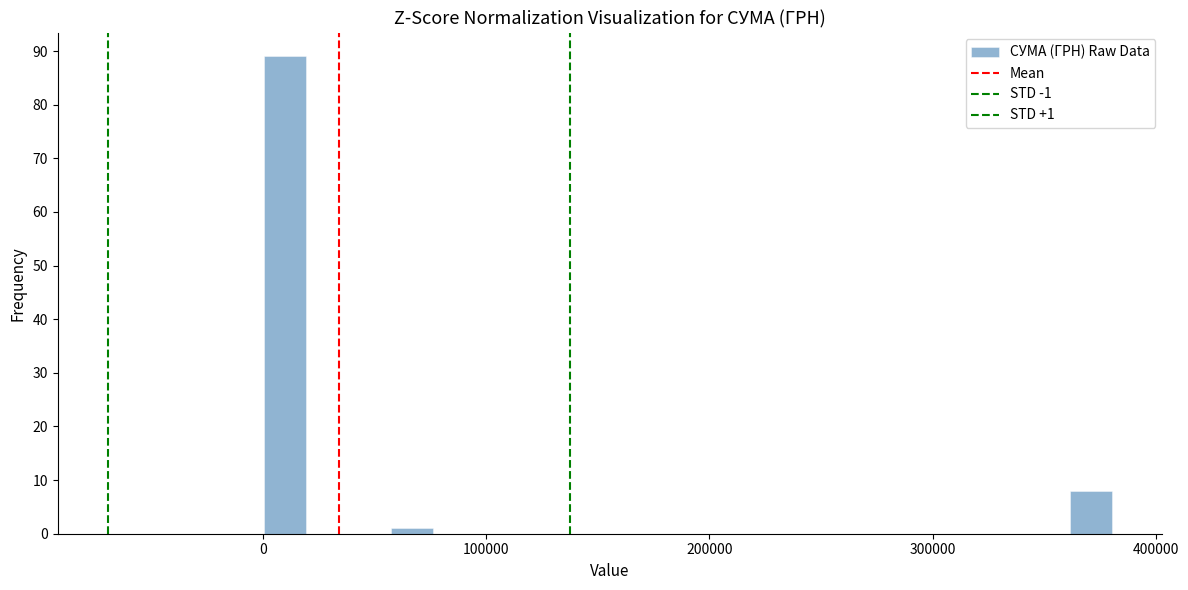

Read against the x-axis, roughly where is the centre of the tallest bar?

10000